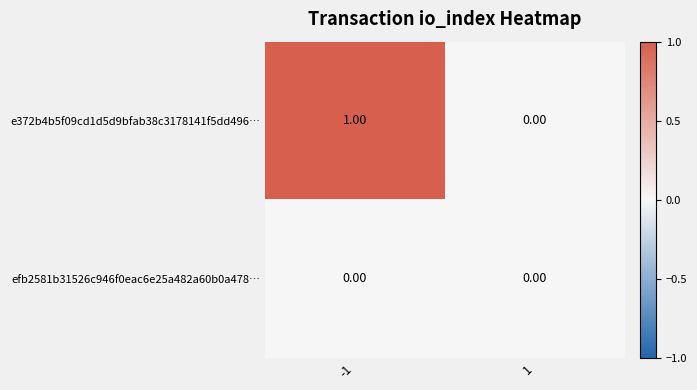

Which series changed the most between -1 and 1?

e372b4b5f09cd1d5d9bfab38c3178141f5dd496…